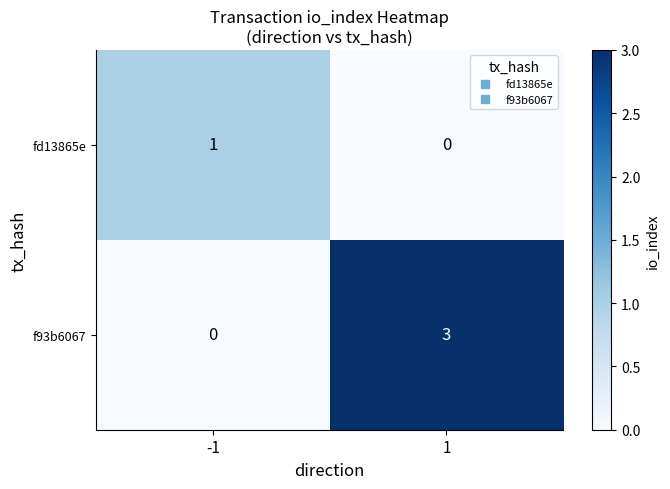

Is it true that f93b6067 equals 4 at 1?

False